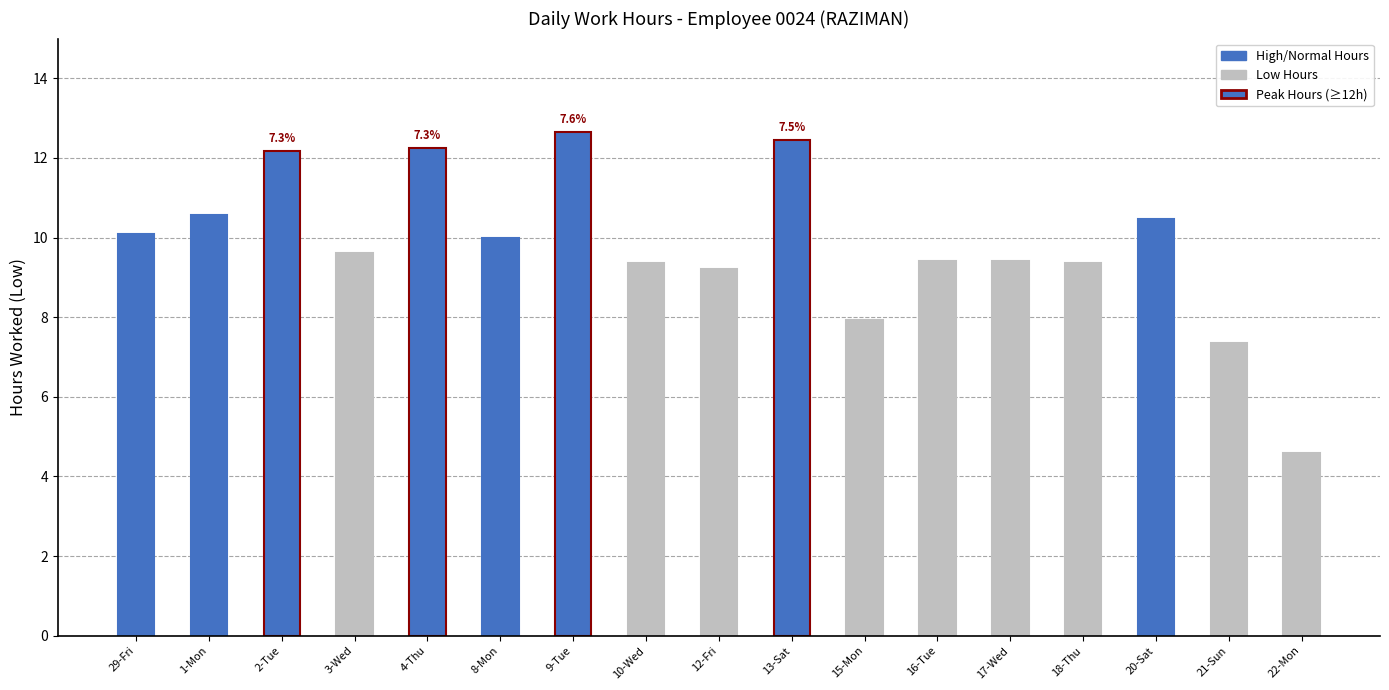

What is the average value?

9.8